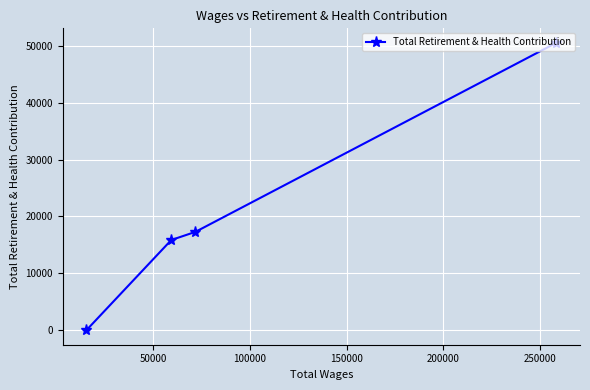

Reading left to right, what are all the values shown in this chart?

0	15868	17295	50519